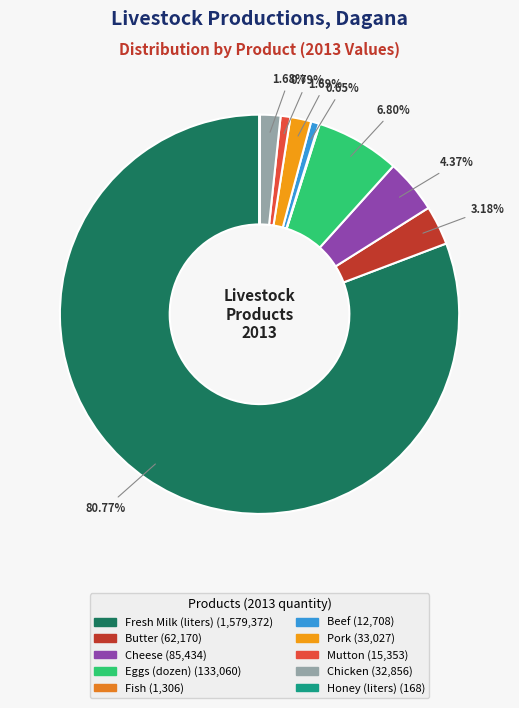

True or false: Pork accounts for 13% of the total.

False